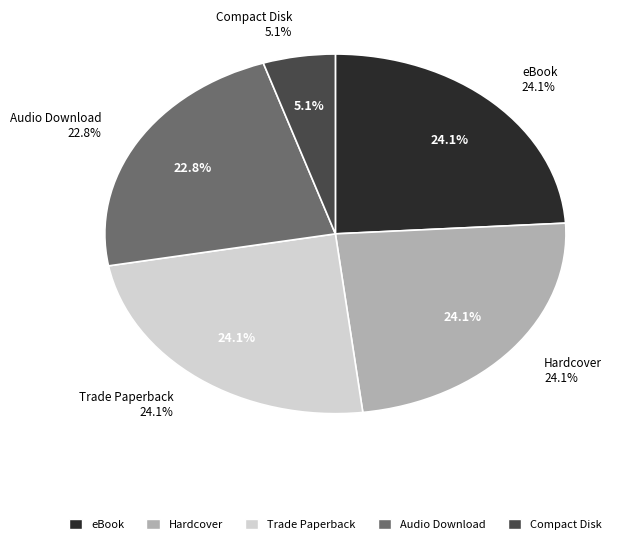

To the nearest percent, what is the combined percentage of Hardcover and Trade Paperback?

48%